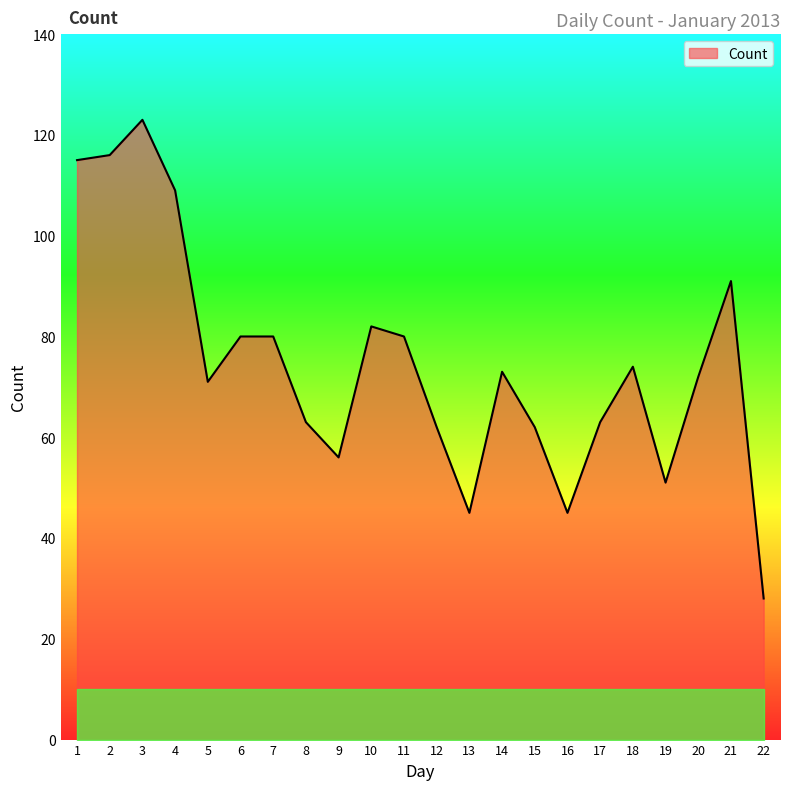

What is the change in value from 12 to 21?

+29